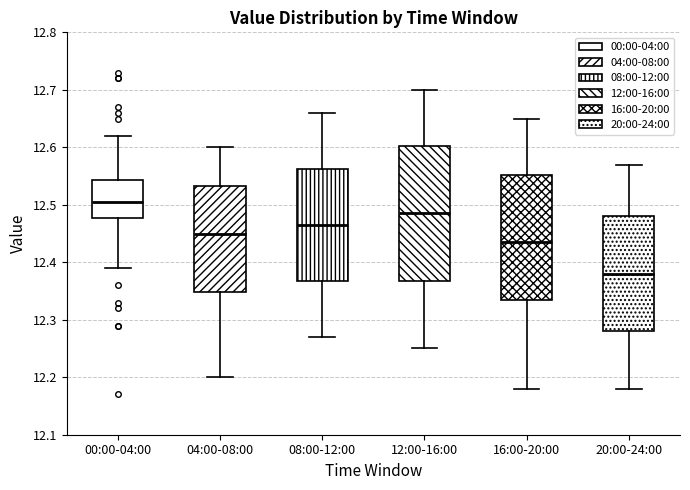

Reading left to right, read every box against the y-axis: the position of its median line, the range the box covers, and the ends of its whiskers. The values are not printed on the chart, so give them approximately, as read against the axis.

00:00-04:00: median 12.51, box 12.48 to 12.54, whiskers 12.39 to 12.62
04:00-08:00: median 12.45, box 12.35 to 12.53, whiskers 12.20 to 12.60
08:00-12:00: median 12.47, box 12.37 to 12.56, whiskers 12.27 to 12.66
12:00-16:00: median 12.49, box 12.37 to 12.60, whiskers 12.25 to 12.70
16:00-20:00: median 12.44, box 12.34 to 12.55, whiskers 12.18 to 12.65
20:00-24:00: median 12.38, box 12.28 to 12.48, whiskers 12.18 to 12.57